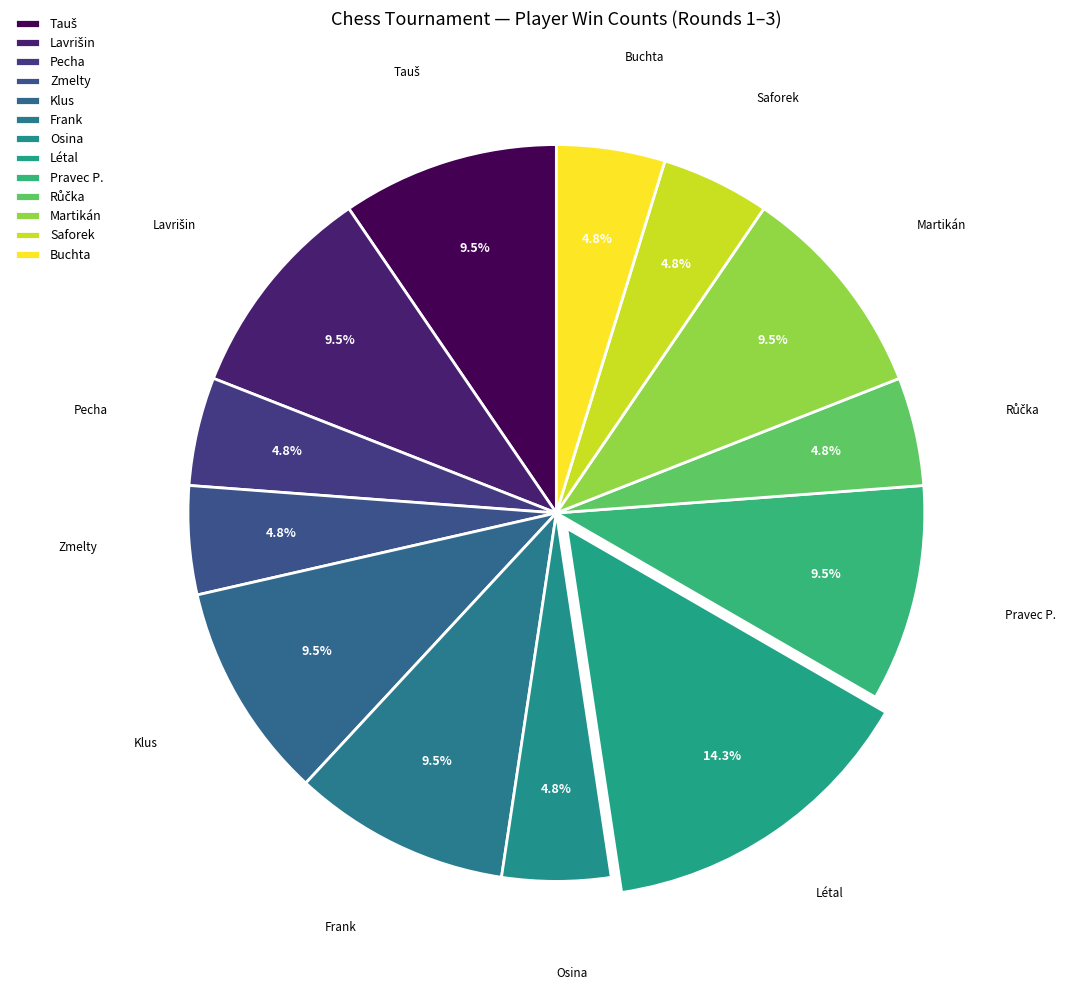

How many segments does this pie chart have?

13